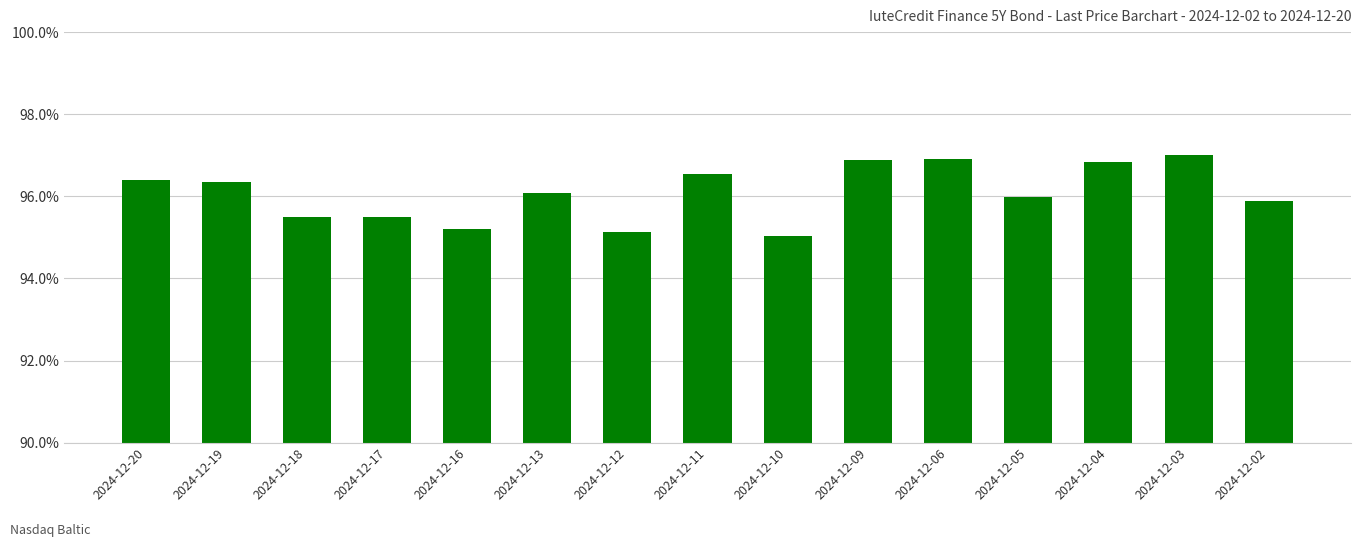

What is the ratio of the value at 2024-12-19 to the value at 2024-12-20?

1.0